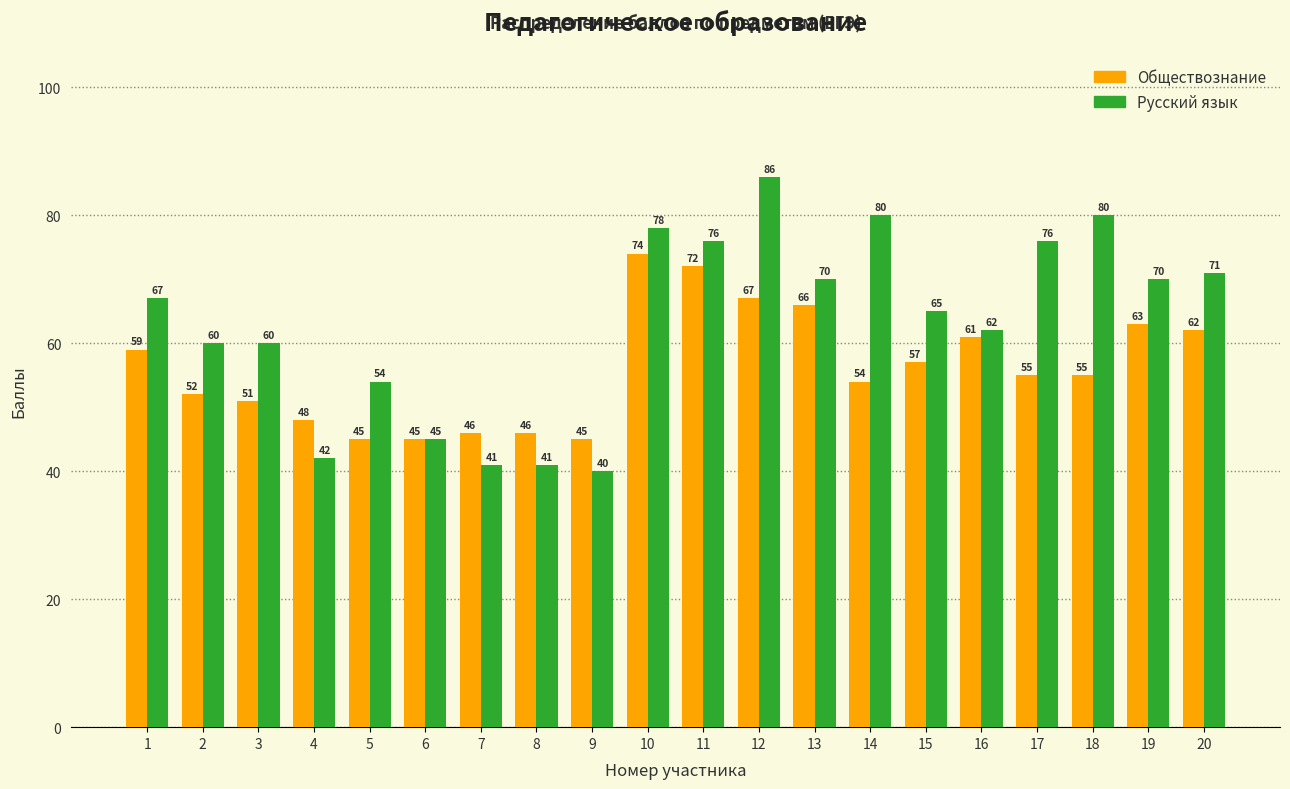

How many bars are there in total?

40